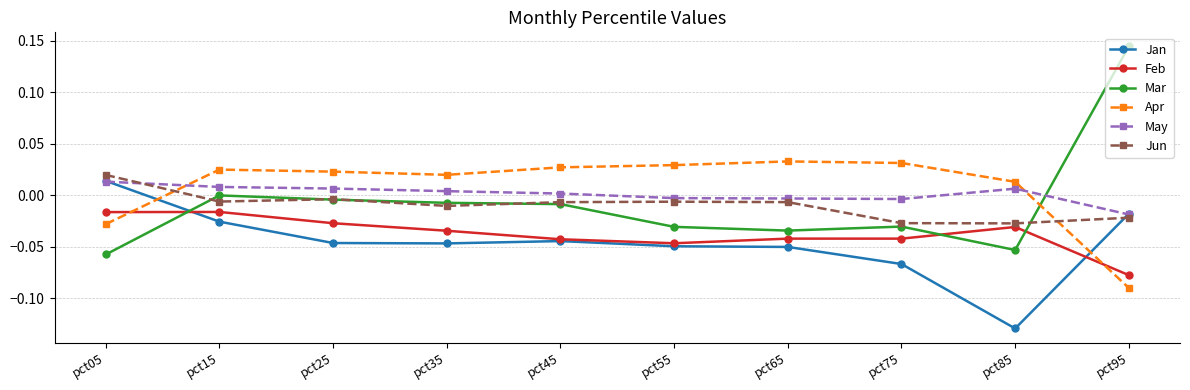

Is it true that Feb equals -0.0 at pct05?

True